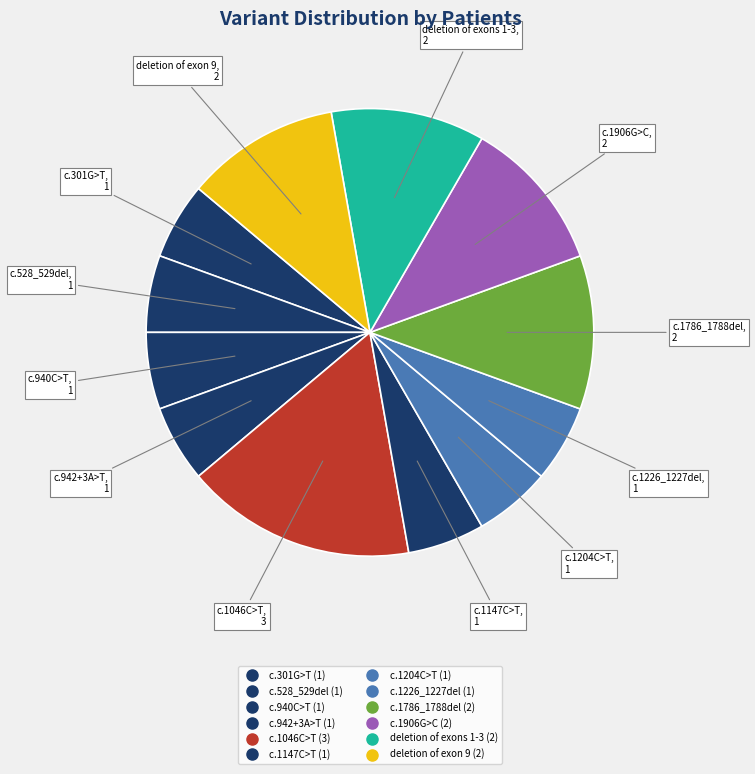

What percentage is the c.1046C>T slice, to the nearest percent?

17%